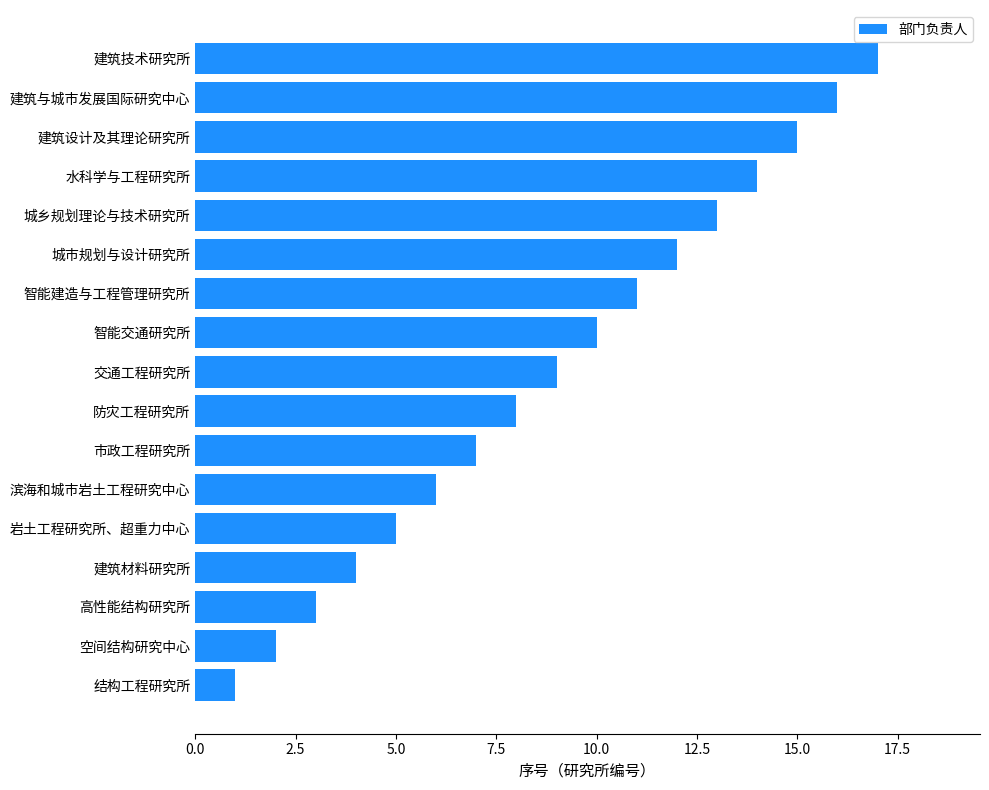

Rank the categories by value from highest to lowest.

建筑技术研究所, 建筑与城市发展国际研究中心, 建筑设计及其理论研究所, 水科学与工程研究所, 城乡规划理论与技术研究所, 城市规划与设计研究所, 智能建造与工程管理研究所, 智能交通研究所, 交通工程研究所, 防灾工程研究所, 市政工程研究所, 滨海和城市岩土工程研究中心, 岩土工程研究所、超重力中心, 建筑材料研究所, 高性能结构研究所, 空间结构研究中心, 结构工程研究所